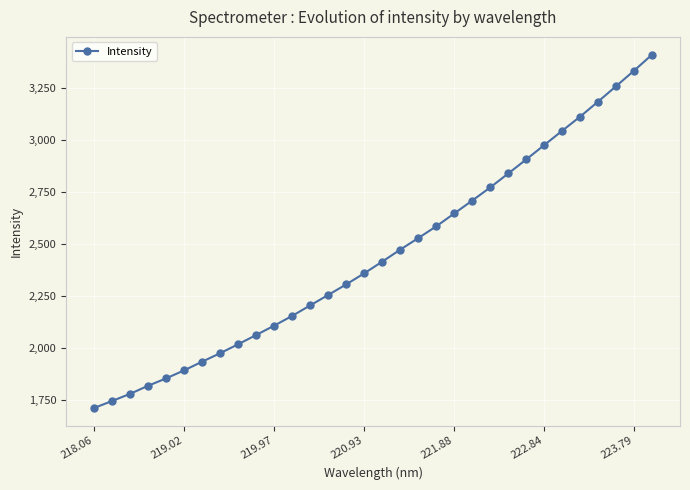

What is the maximum value shown in the chart?

3408.5